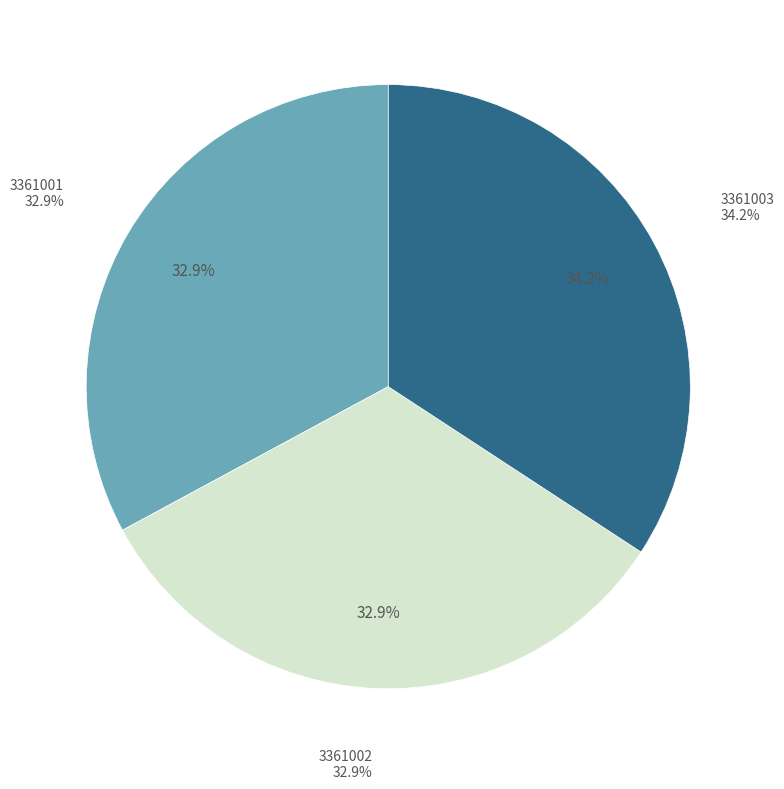

Combined, what portion of the pie is 3361003 and 3361002?

67.1%